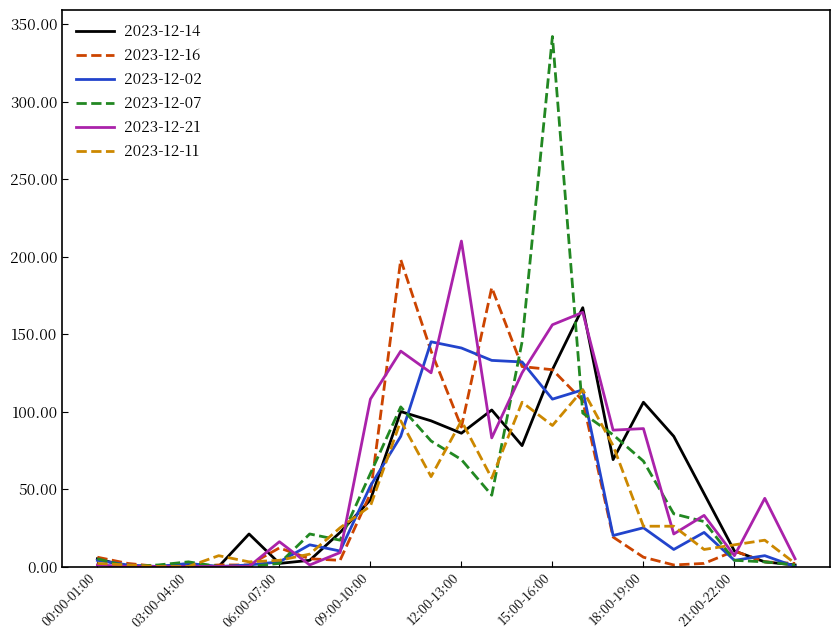

Which series has the largest range (max minus min)?

2023-12-07